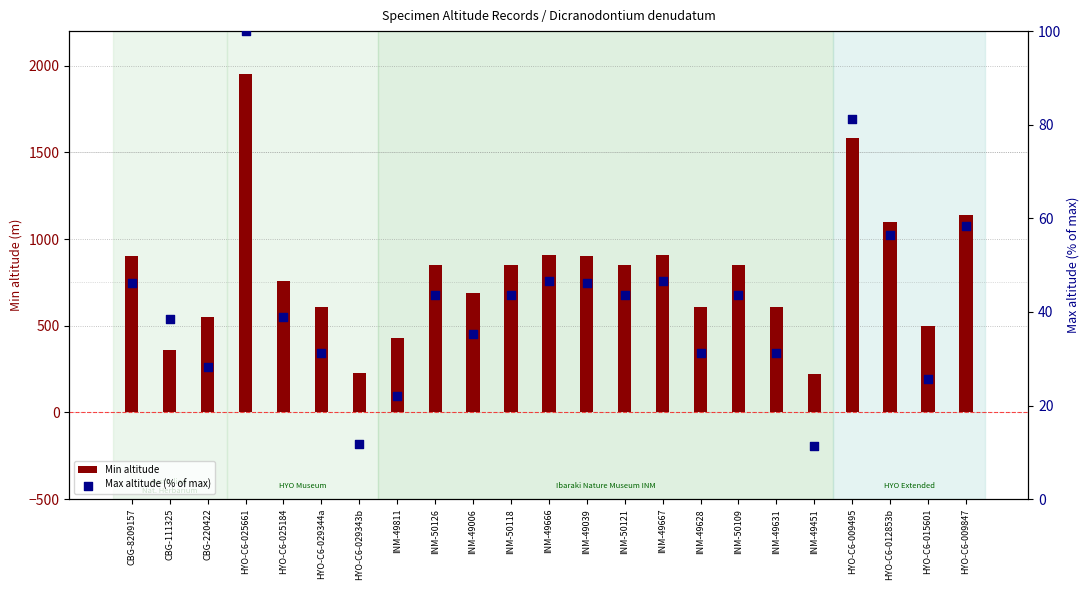

Is the value of Max altitude (% of max) at INM-50109 greater than the value of Min altitude at INM-49811?

No